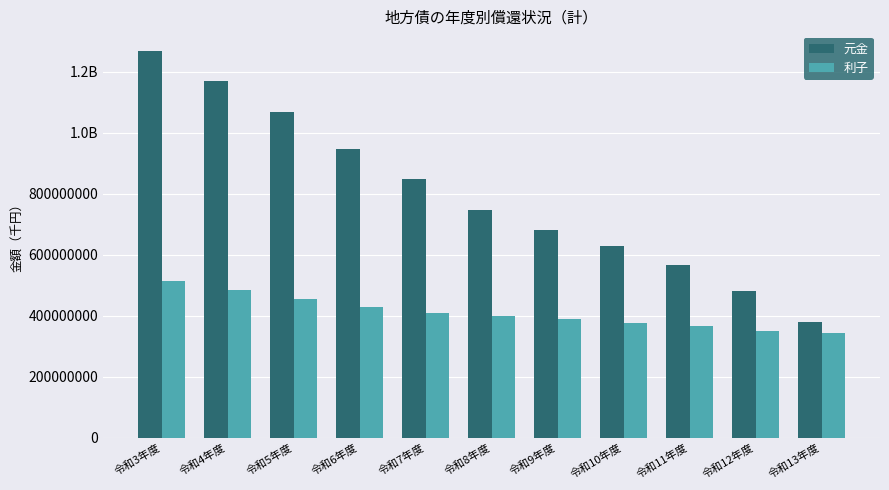

What is the total value across all series at 令和8年度?

1146317127